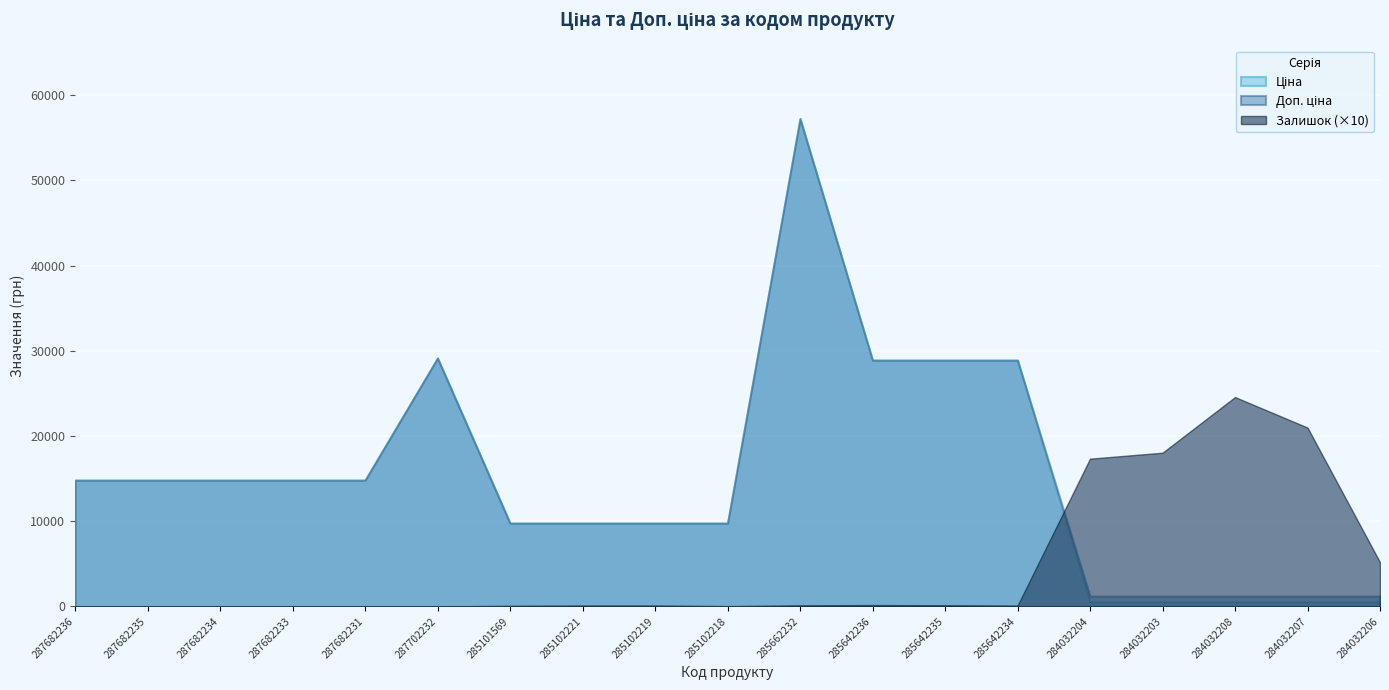

What is the greatest value displayed?

57258.0